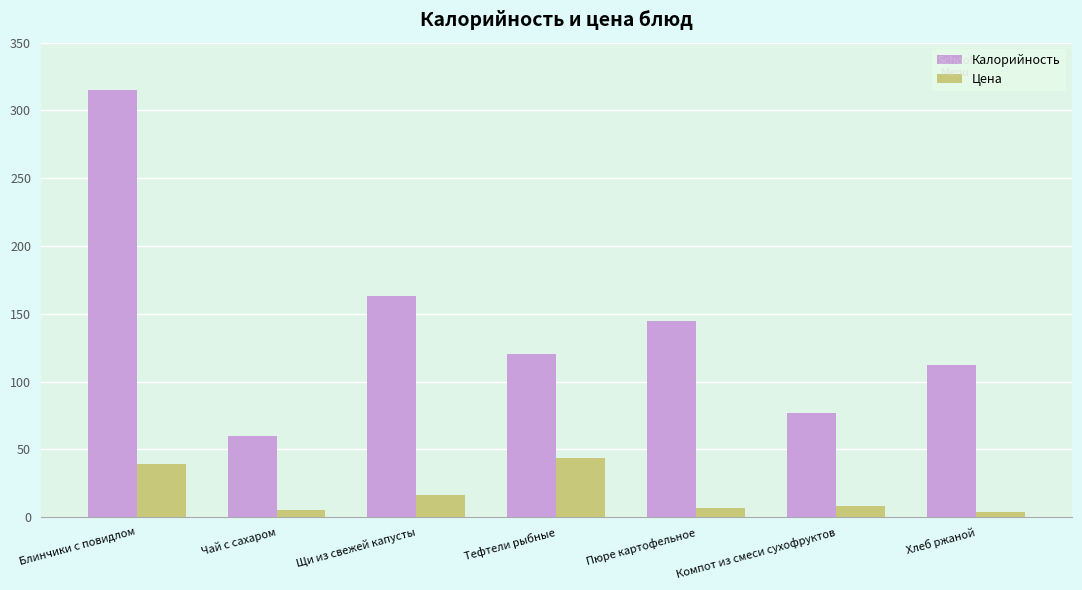

What is the sum of the Цена values at Хлеб ржаной and Блинчики с повидлом?

42.4